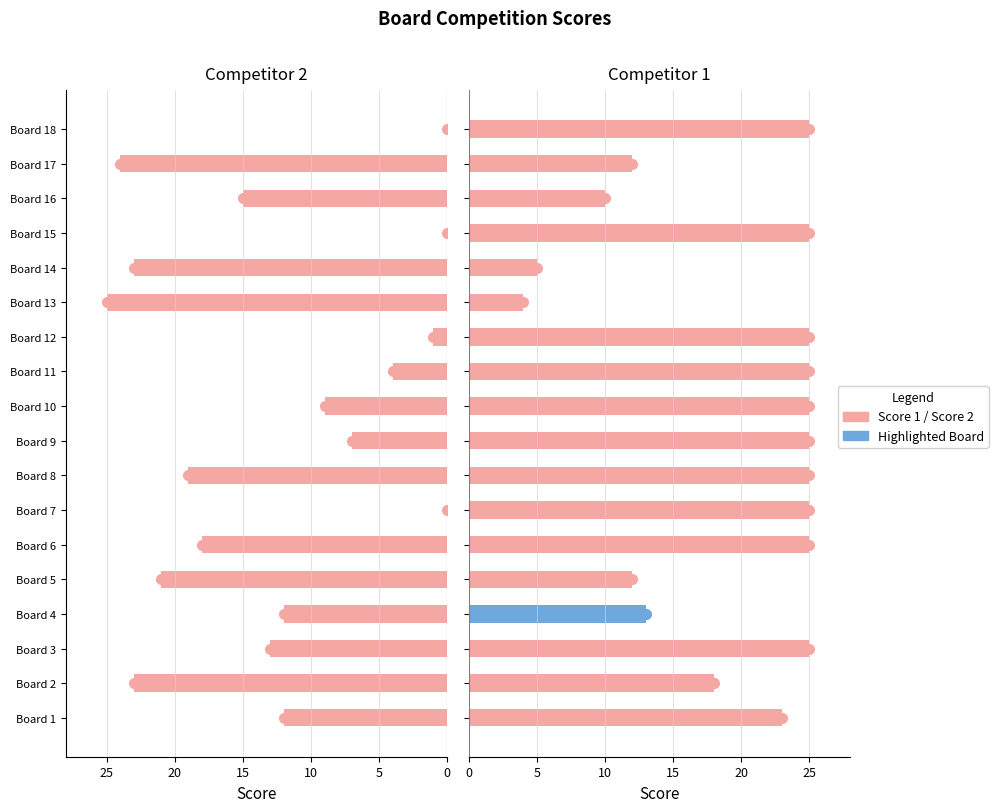

Between 6 and 13, which series saw the biggest shift?

Score 1